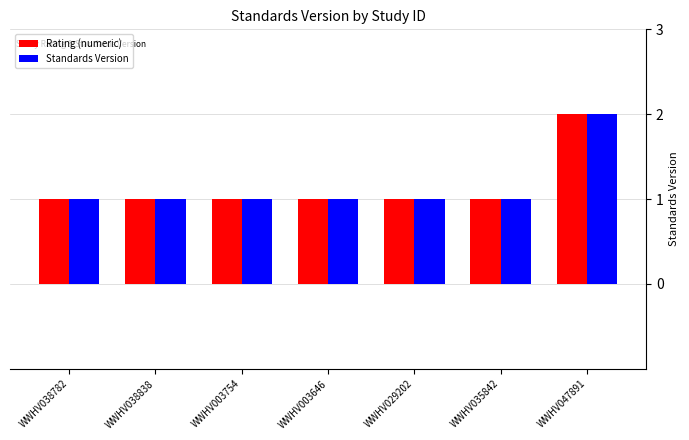

At which category is the sum across all series the highest?

WWHV047891